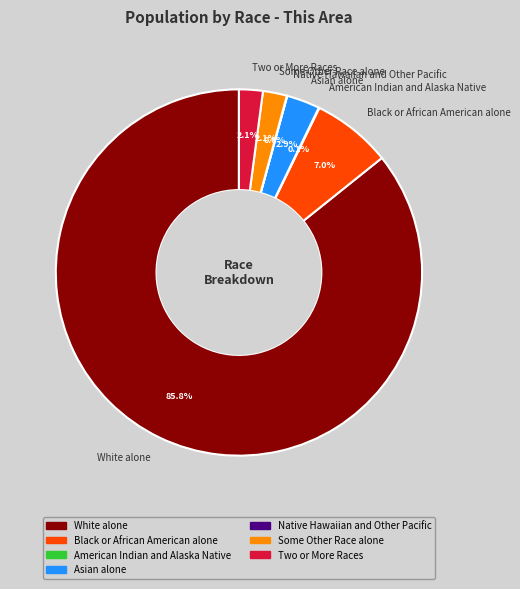

Which category accounts for the majority?

White alone